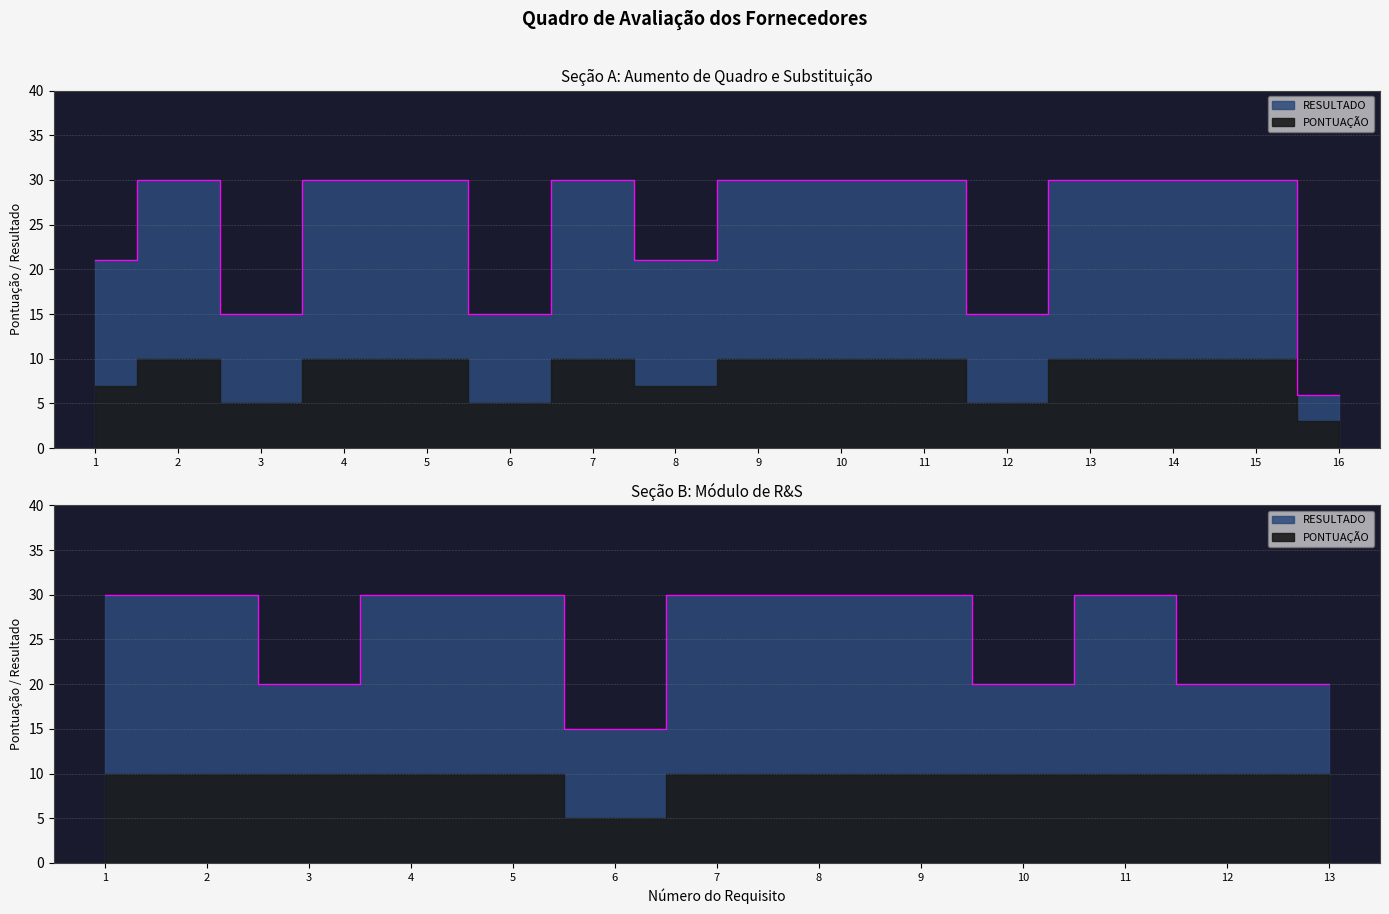

How many points are higher than both their immediate neighbors (excluding endpoints)?

2